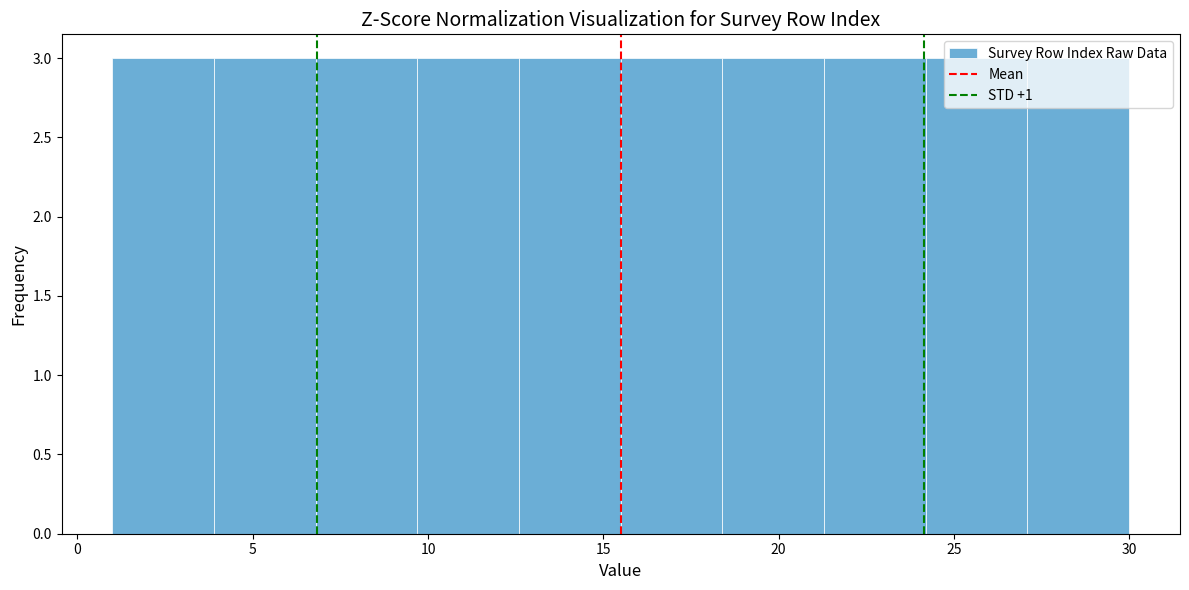

Reading left to right, transcribe this chart: for each bar, give the range it covers on the x-axis and its height. Neither the bar edges nor the heights are printed on the chart, so give them approximately, as read against the axes.

1.0 to 3.9: 3
3.9 to 6.8: 3
6.8 to 9.7: 3
9.7 to 12.6: 3
12.6 to 15.5: 3
15.5 to 18.4: 3
18.4 to 21.3: 3
21.3 to 24.2: 3
24.2 to 27.1: 3
27.1 to 30.0: 3